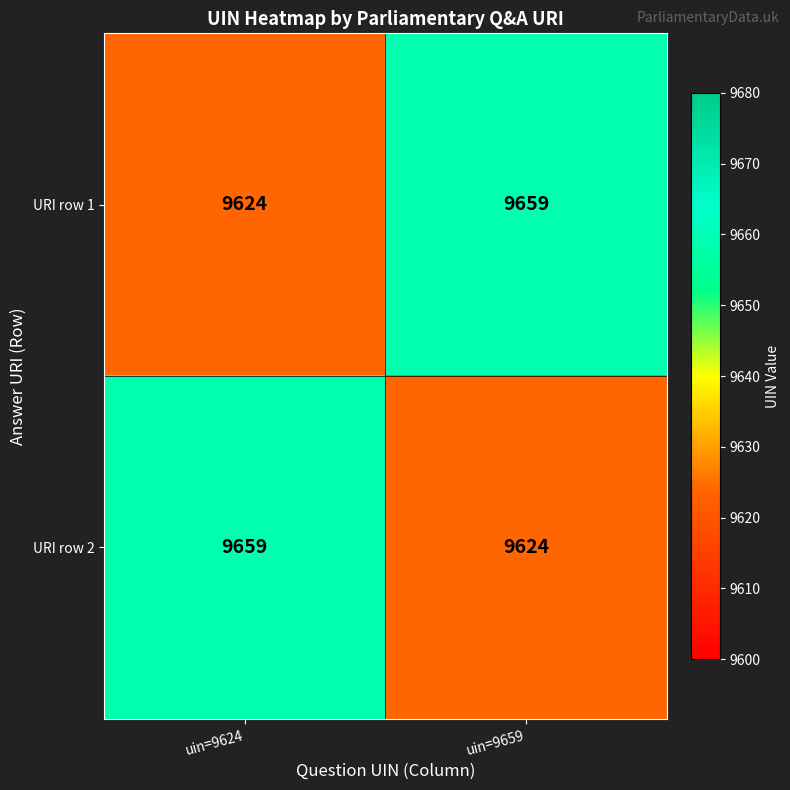

The value of URI row 2 at uin=9624 is 5590. True or false?

False